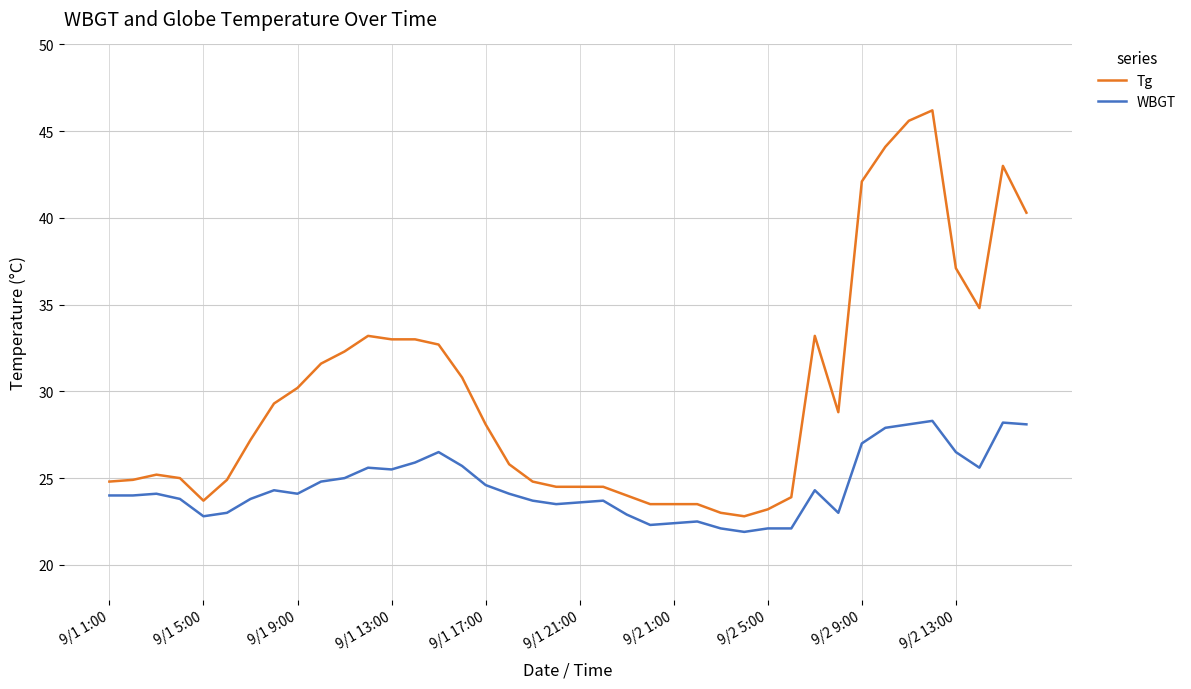

Count the number of categories in the chart.

40